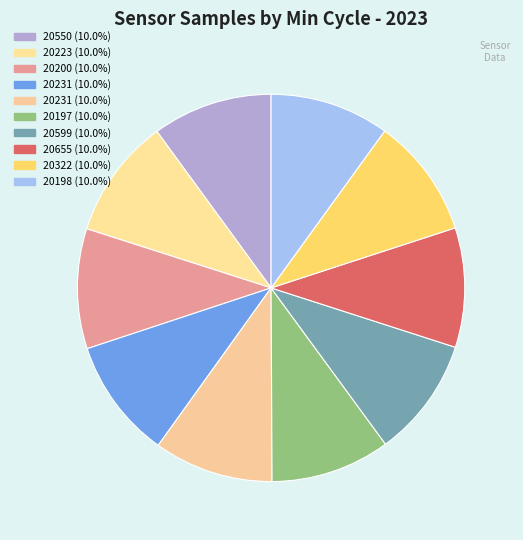

How many slices are in this pie chart?

10